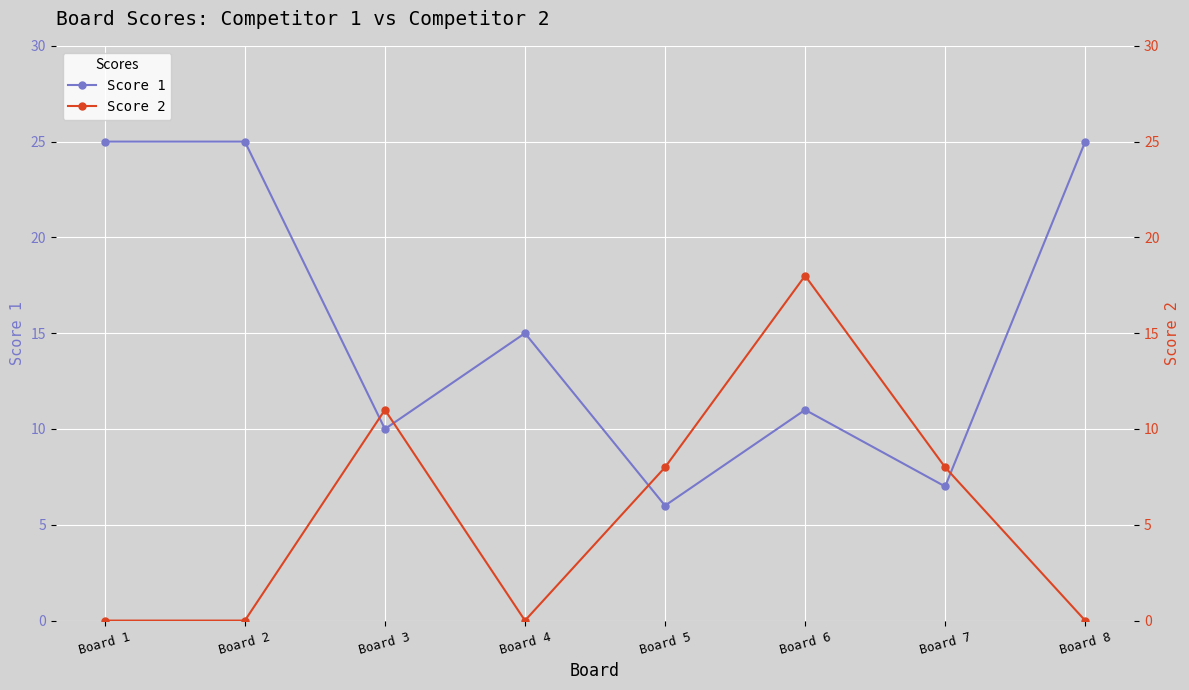

Which series ends up on top after the final intersection of Score 1 and Score 2?

Score 1